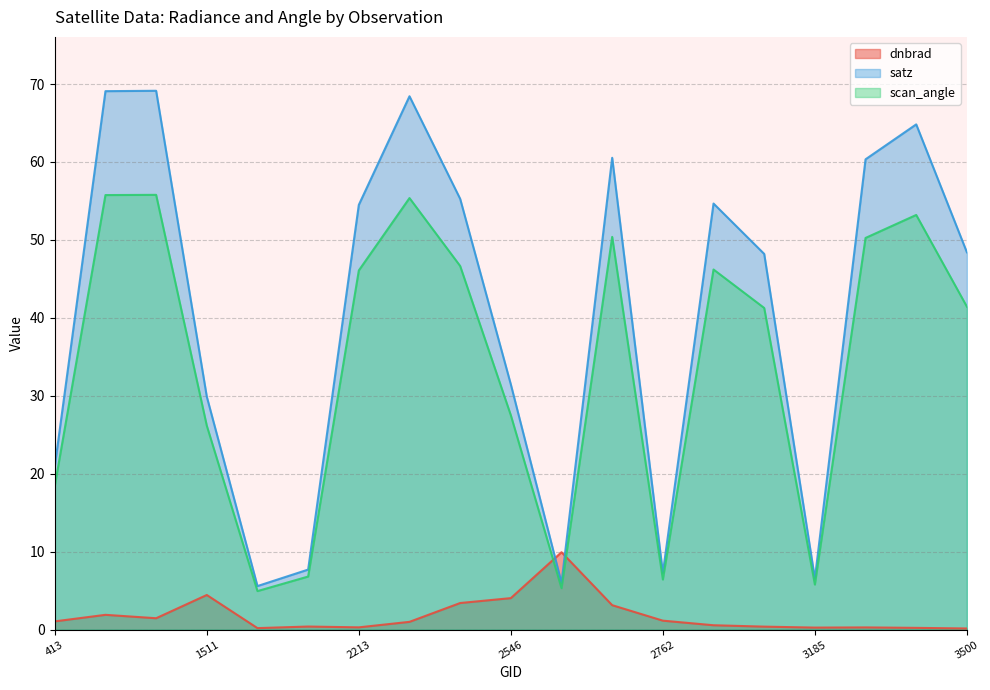

What is the value of the scan_angle point at the 5th from the left?

4.9